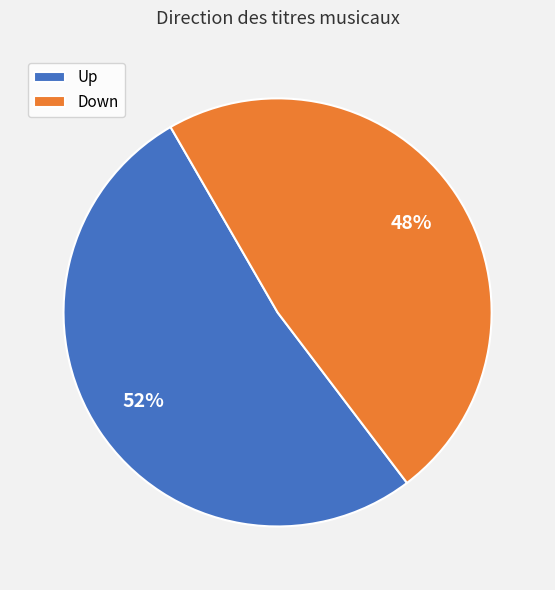

How many slices are in this pie chart?

2